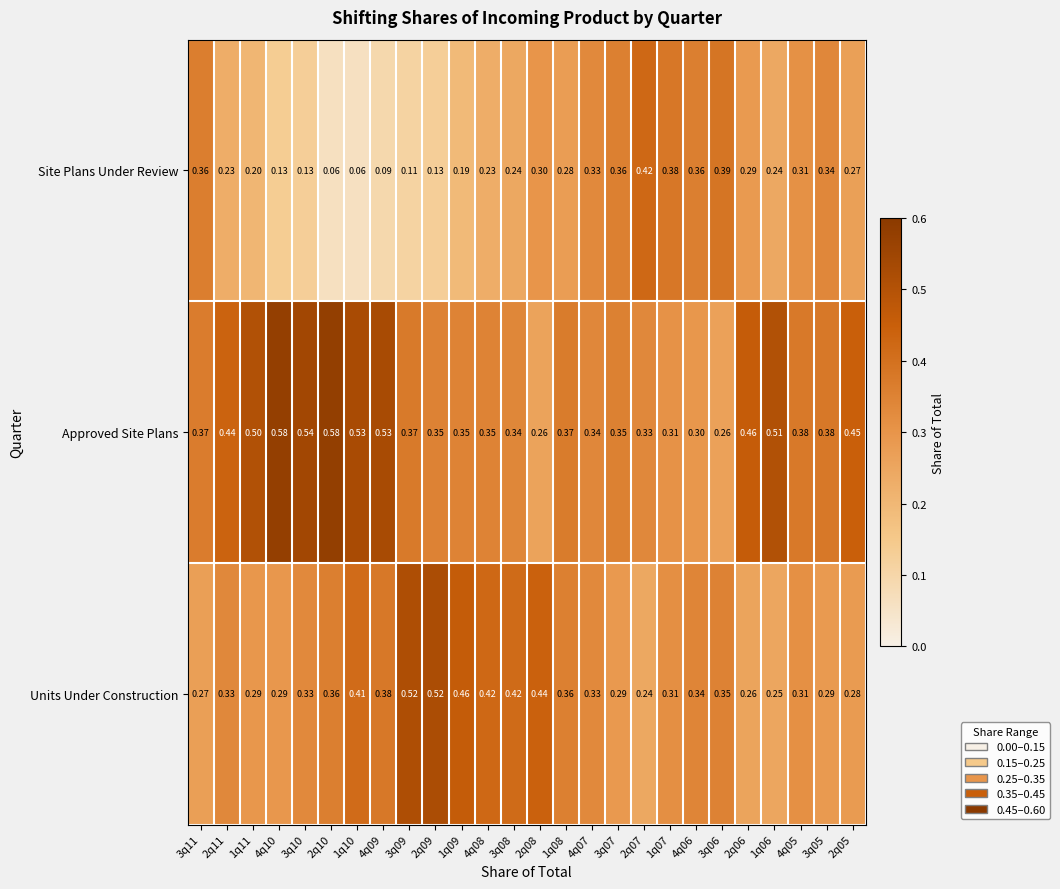

At 4q06, list the series in order from largest to smallest.

Site Plans Under Review, Units Under Construction, Approved Site Plans